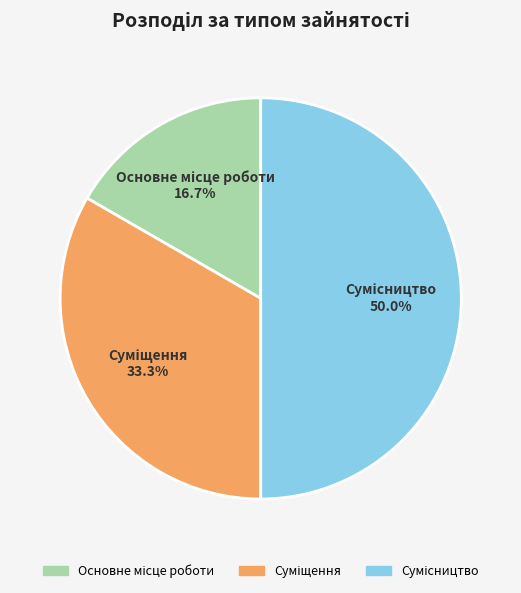

Is it true that Основне місце роботи is 25% of the pie?

False